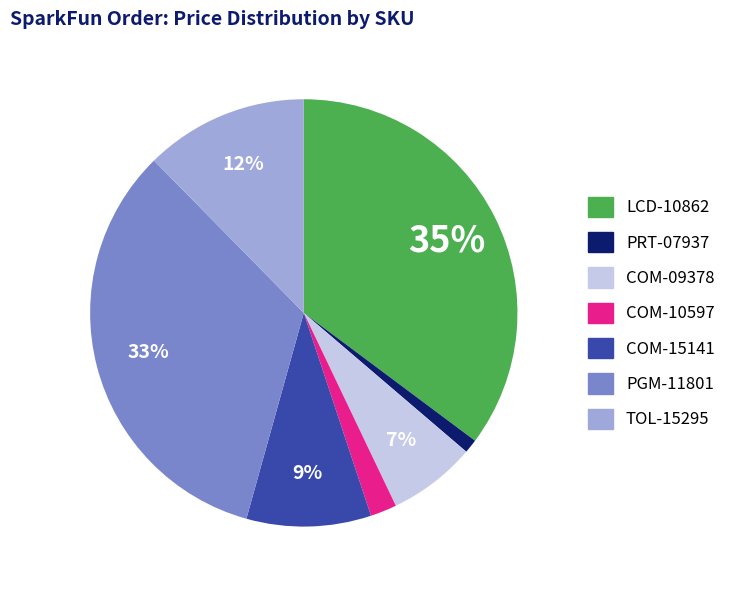

The COM-15141 slice represents 9% of the pie. True or false?

True